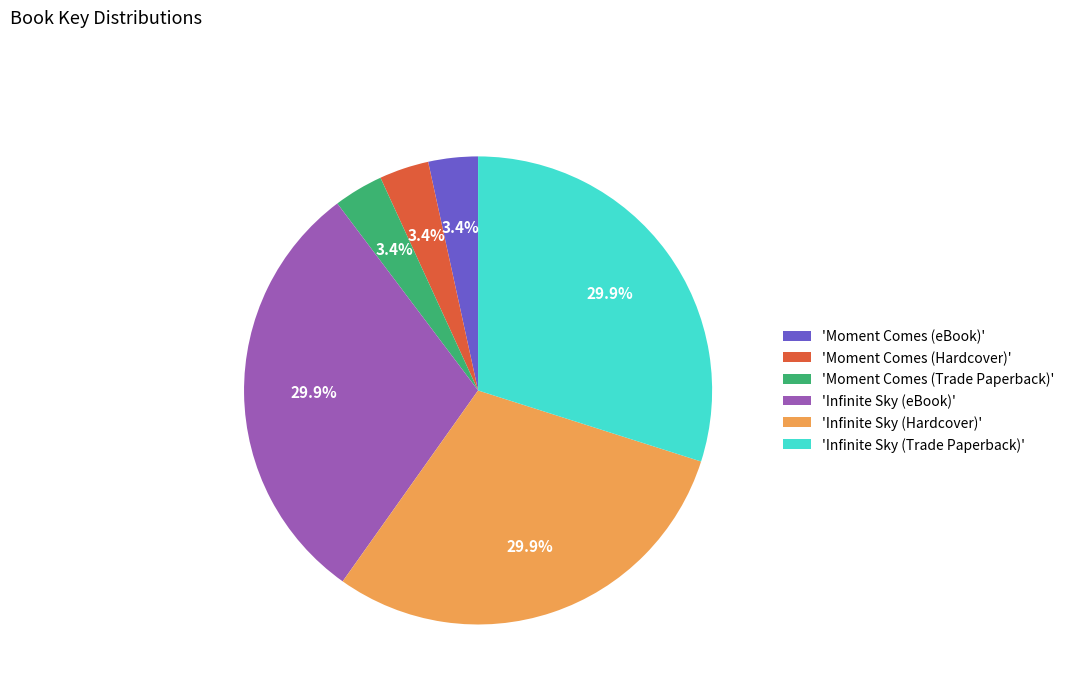

What is the total percentage of 'Moment Comes (Trade Paperback)' and 'Infinite Sky (eBook)'?

33.3%